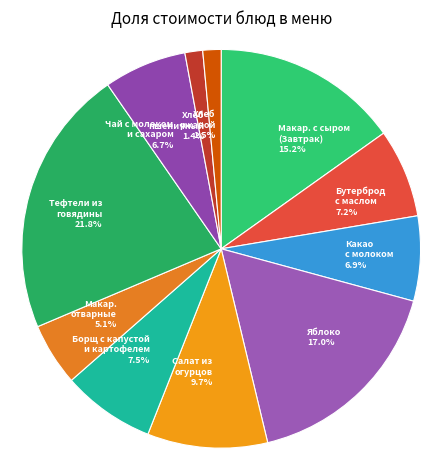

Which category has the biggest portion of the pie?

Тефтели из говядины 21.8%